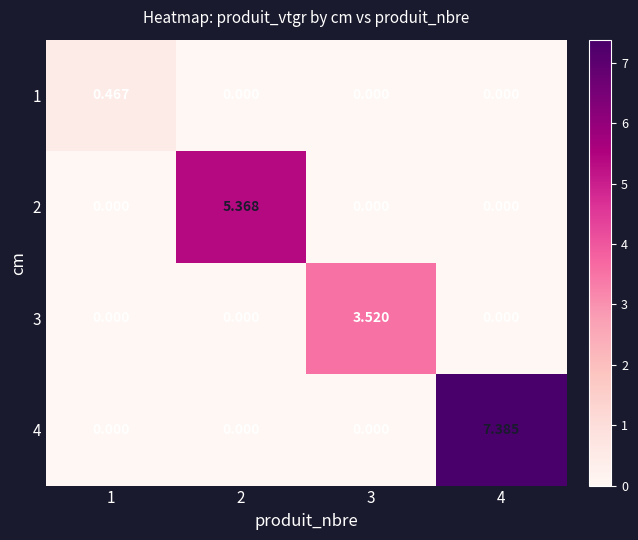

What is the spread (max minus min) of values at 3?

3.5